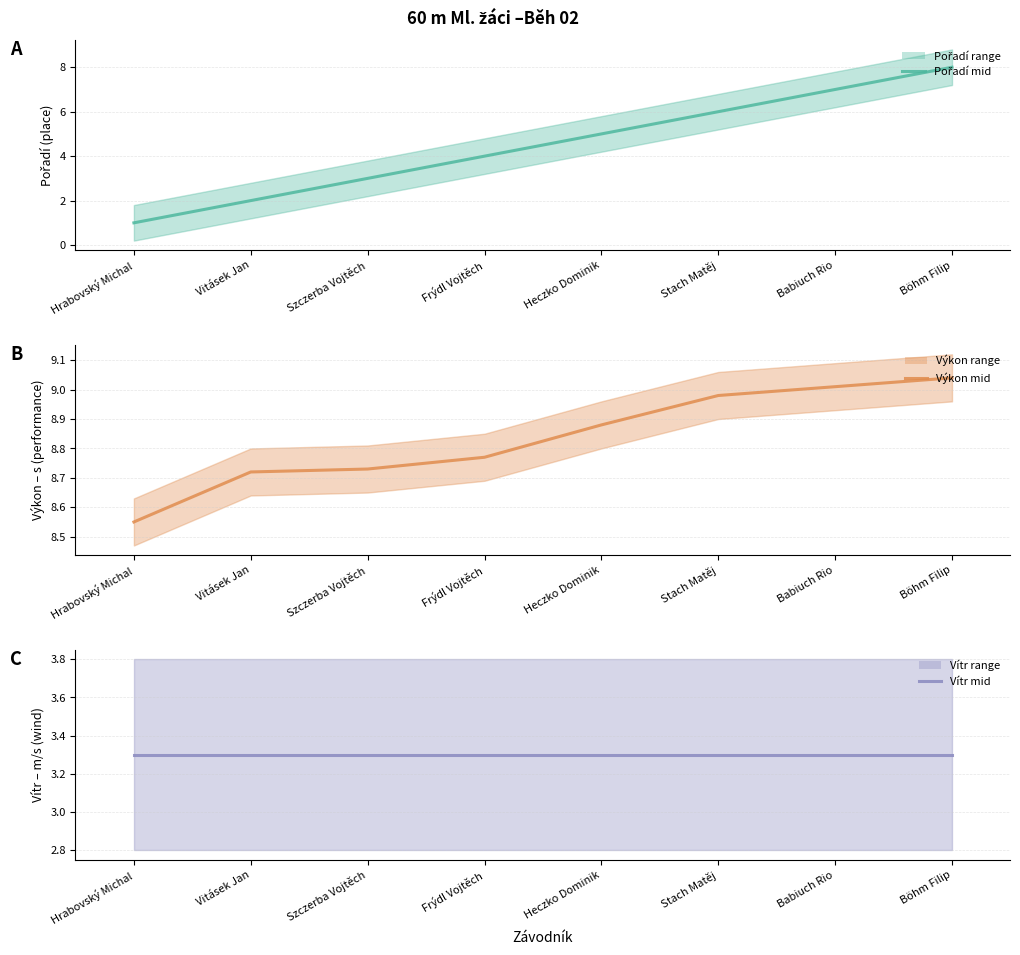

What is the total value across all series at Szczerba Vojtěch?

15.0